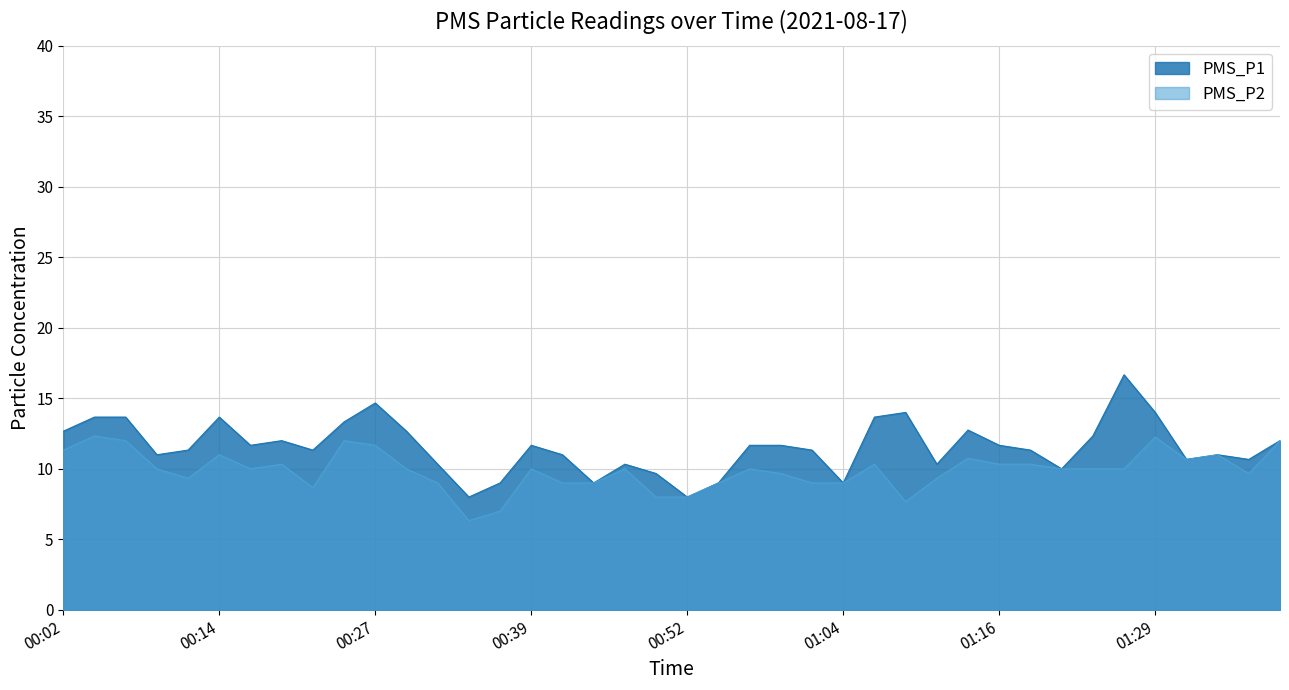

Where is the first local maximum for PMS_P2?

00:04